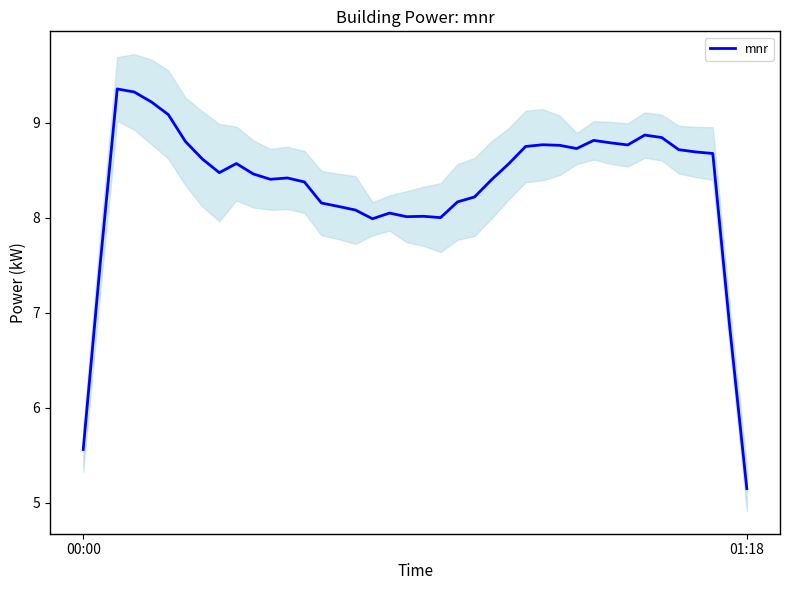

What is the change in value from 6 to 11?

-0.4